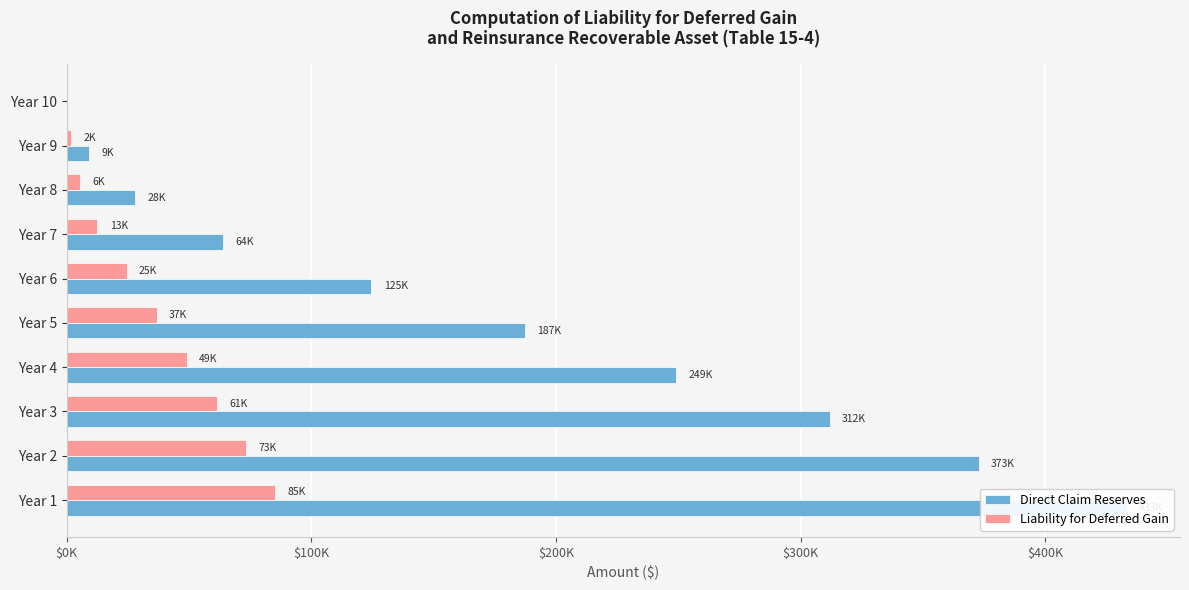

Which series has the widest spread of values?

Direct Claim Reserves